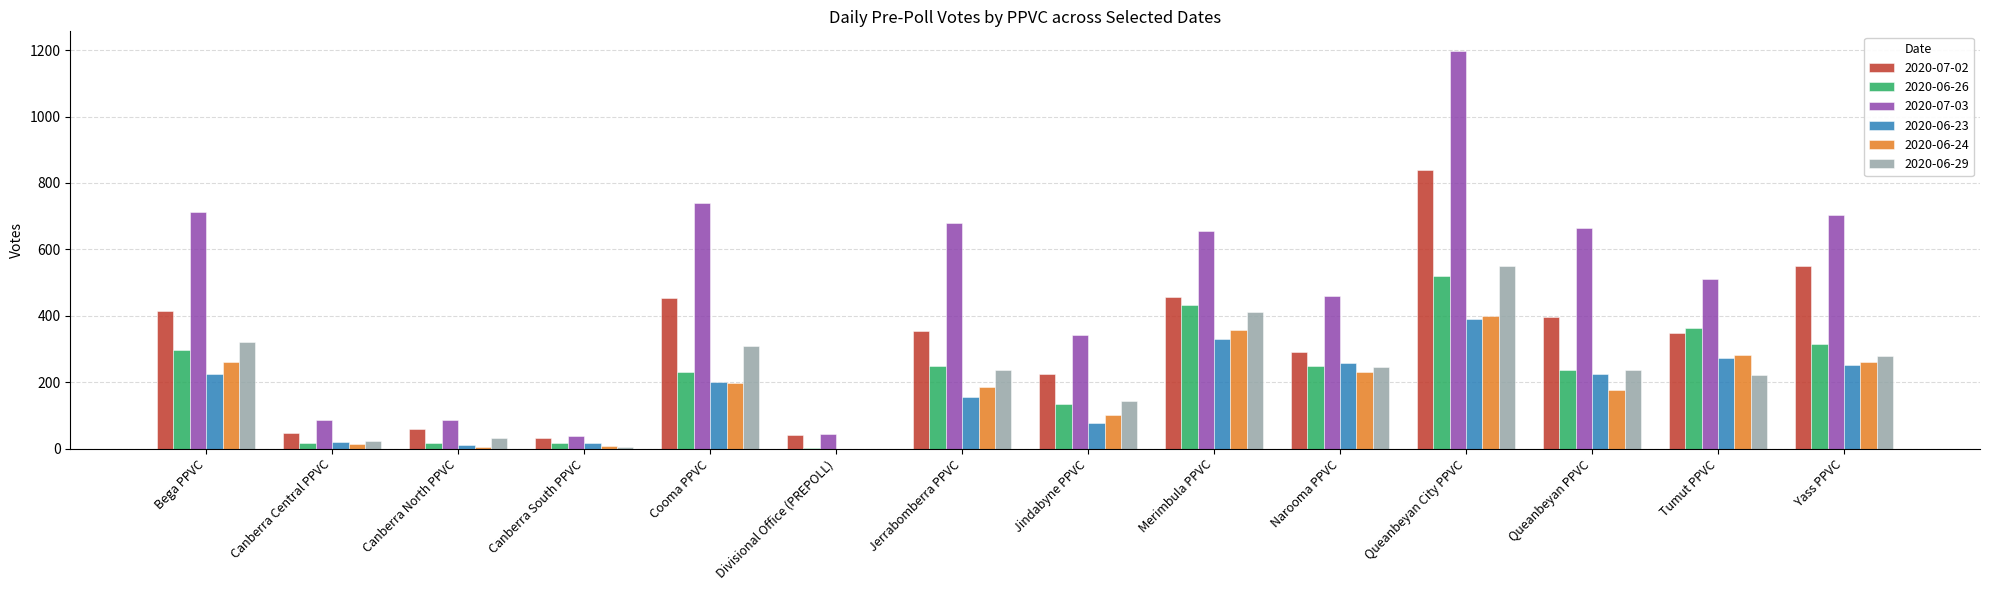

What is the sum of the 2020-06-29 values at Jerrabomberra PPVC and Queanbeyan City PPVC?

786